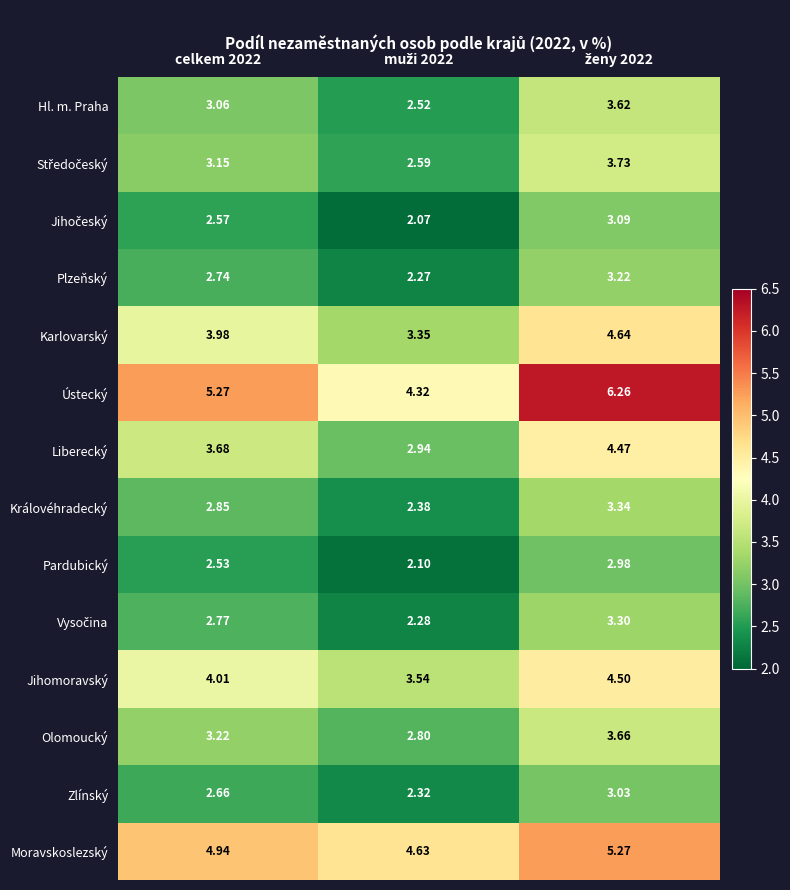

Which series has the widest spread of values?

Ústecký